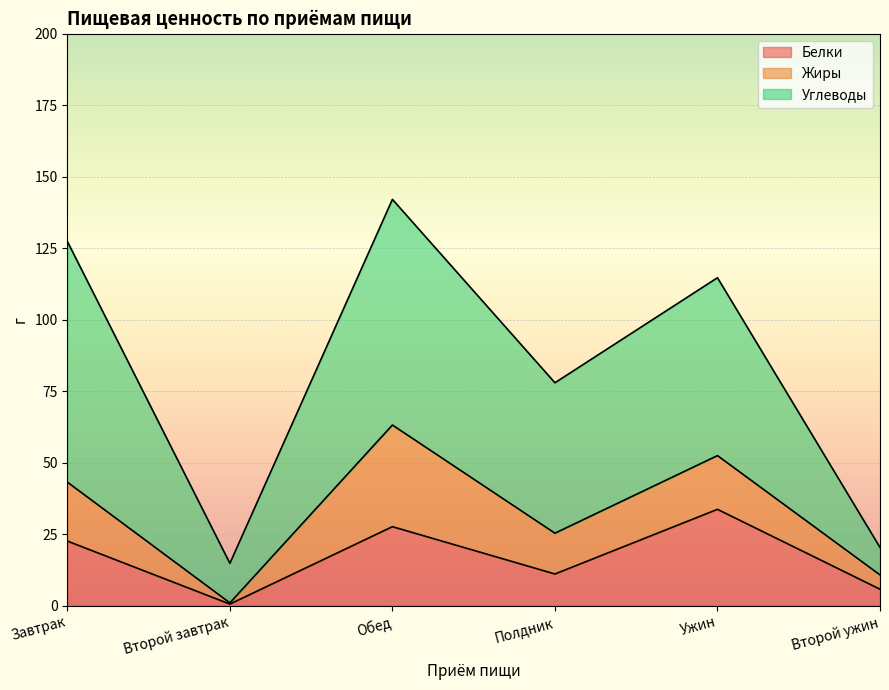

Reading left to right, transcribe the values for Белки.

22.6	0.6	27.7	11.1	33.7	5.8